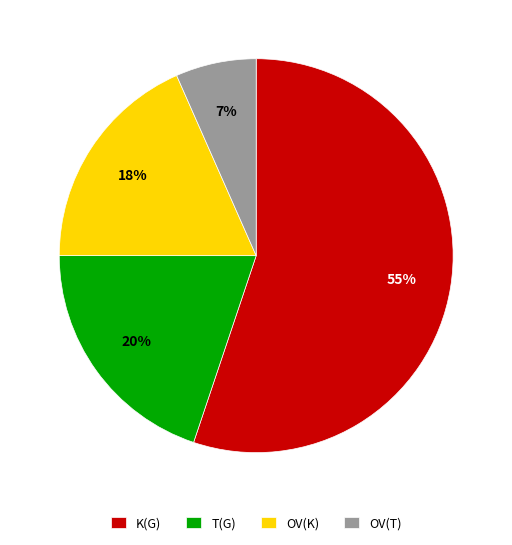

To the nearest percent, what is the average slice percentage?

25%